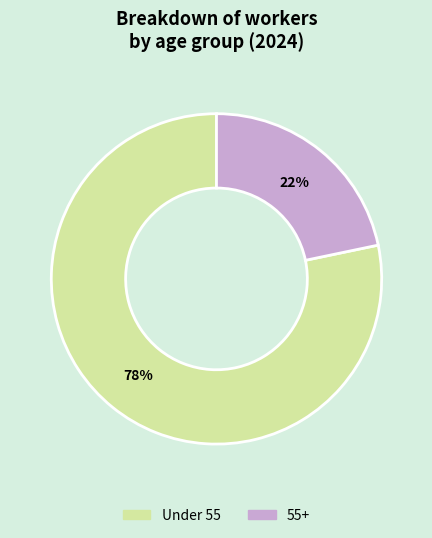

To the nearest percent, what percentage of the pie is Under 55?

78%